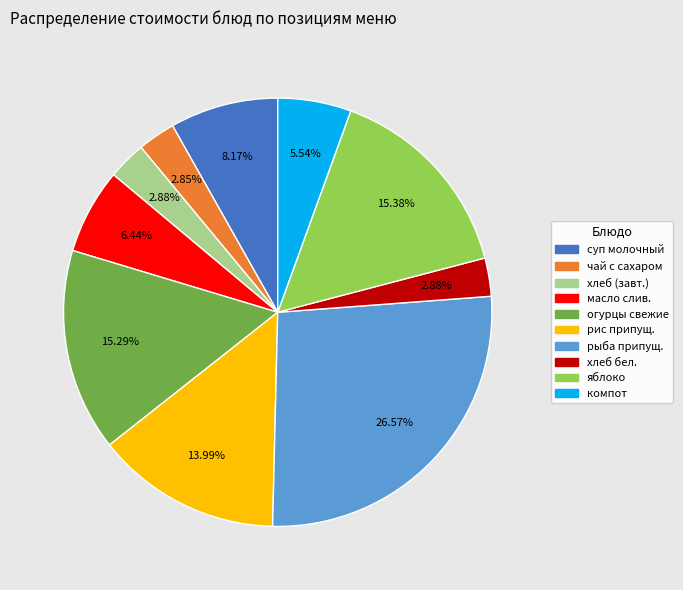

Is there any slice that represents more than half of the pie?

No